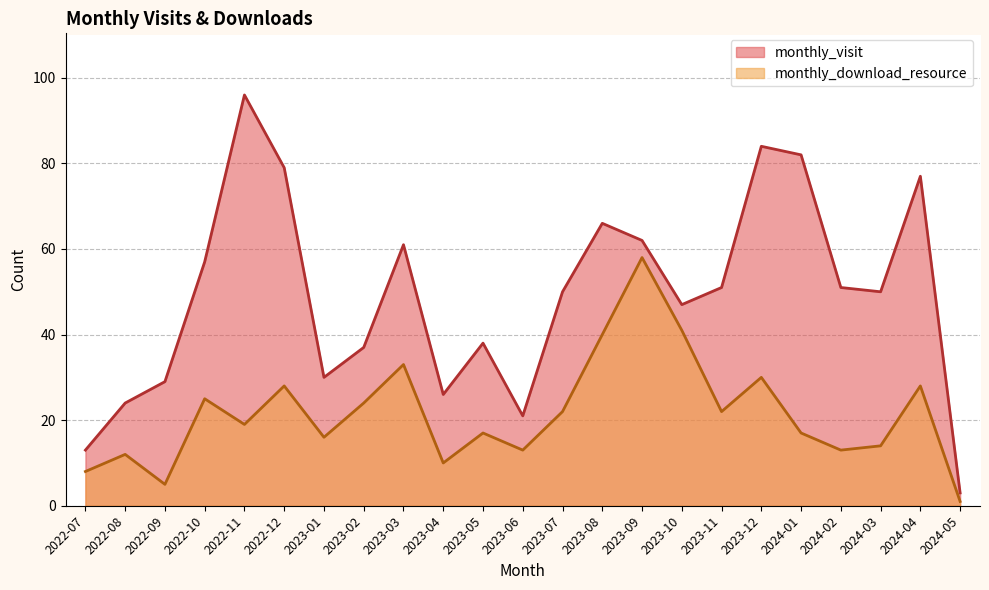

Where is the first local minimum for monthly_download_resource?

2022-09